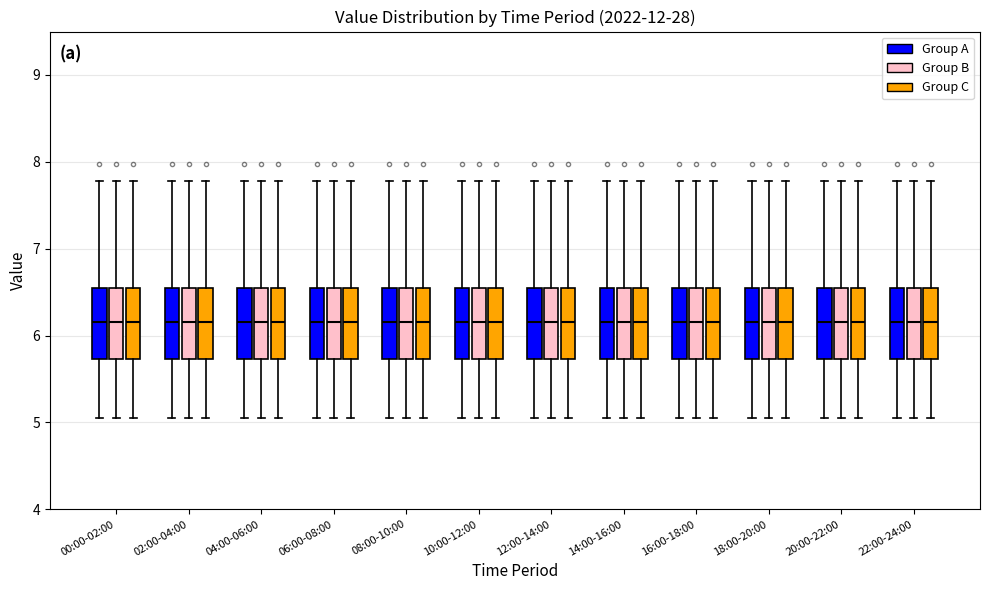

Reading left to right, read every box against the y-axis: the position of its median line, the range the box covers, and the ends of its whiskers. The values are not printed on the chart, so give them approximately, as read against the axis.

00:00-02:00 (Group A): median 6.2, box 5.7 to 6.6, whiskers 5.1 to 7.8
00:00-02:00 (Group B): median 6.2, box 5.7 to 6.6, whiskers 5.1 to 7.8
00:00-02:00 (Group C): median 6.2, box 5.7 to 6.6, whiskers 5.1 to 7.8
02:00-04:00 (Group A): median 6.2, box 5.7 to 6.6, whiskers 5.1 to 7.8
02:00-04:00 (Group B): median 6.2, box 5.7 to 6.6, whiskers 5.1 to 7.8
02:00-04:00 (Group C): median 6.2, box 5.7 to 6.6, whiskers 5.1 to 7.8
04:00-06:00 (Group A): median 6.2, box 5.7 to 6.6, whiskers 5.1 to 7.8
04:00-06:00 (Group B): median 6.2, box 5.7 to 6.6, whiskers 5.1 to 7.8
04:00-06:00 (Group C): median 6.2, box 5.7 to 6.6, whiskers 5.1 to 7.8
06:00-08:00 (Group A): median 6.2, box 5.7 to 6.6, whiskers 5.1 to 7.8
06:00-08:00 (Group B): median 6.2, box 5.7 to 6.6, whiskers 5.1 to 7.8
06:00-08:00 (Group C): median 6.2, box 5.7 to 6.6, whiskers 5.1 to 7.8
08:00-10:00 (Group A): median 6.2, box 5.7 to 6.6, whiskers 5.1 to 7.8
08:00-10:00 (Group B): median 6.2, box 5.7 to 6.6, whiskers 5.1 to 7.8
08:00-10:00 (Group C): median 6.2, box 5.7 to 6.6, whiskers 5.1 to 7.8
10:00-12:00 (Group A): median 6.2, box 5.7 to 6.6, whiskers 5.1 to 7.8
10:00-12:00 (Group B): median 6.2, box 5.7 to 6.6, whiskers 5.1 to 7.8
10:00-12:00 (Group C): median 6.2, box 5.7 to 6.6, whiskers 5.1 to 7.8
12:00-14:00 (Group A): median 6.2, box 5.7 to 6.6, whiskers 5.1 to 7.8
12:00-14:00 (Group B): median 6.2, box 5.7 to 6.6, whiskers 5.1 to 7.8
12:00-14:00 (Group C): median 6.2, box 5.7 to 6.6, whiskers 5.1 to 7.8
14:00-16:00 (Group A): median 6.2, box 5.7 to 6.6, whiskers 5.1 to 7.8
14:00-16:00 (Group B): median 6.2, box 5.7 to 6.6, whiskers 5.1 to 7.8
14:00-16:00 (Group C): median 6.2, box 5.7 to 6.6, whiskers 5.1 to 7.8
16:00-18:00 (Group A): median 6.2, box 5.7 to 6.6, whiskers 5.1 to 7.8
16:00-18:00 (Group B): median 6.2, box 5.7 to 6.6, whiskers 5.1 to 7.8
16:00-18:00 (Group C): median 6.2, box 5.7 to 6.6, whiskers 5.1 to 7.8
18:00-20:00 (Group A): median 6.2, box 5.7 to 6.6, whiskers 5.1 to 7.8
18:00-20:00 (Group B): median 6.2, box 5.7 to 6.6, whiskers 5.1 to 7.8
18:00-20:00 (Group C): median 6.2, box 5.7 to 6.6, whiskers 5.1 to 7.8
20:00-22:00 (Group A): median 6.2, box 5.7 to 6.6, whiskers 5.1 to 7.8
20:00-22:00 (Group B): median 6.2, box 5.7 to 6.6, whiskers 5.1 to 7.8
20:00-22:00 (Group C): median 6.2, box 5.7 to 6.6, whiskers 5.1 to 7.8
22:00-24:00 (Group A): median 6.2, box 5.7 to 6.6, whiskers 5.1 to 7.8
22:00-24:00 (Group B): median 6.2, box 5.7 to 6.6, whiskers 5.1 to 7.8
22:00-24:00 (Group C): median 6.2, box 5.7 to 6.6, whiskers 5.1 to 7.8